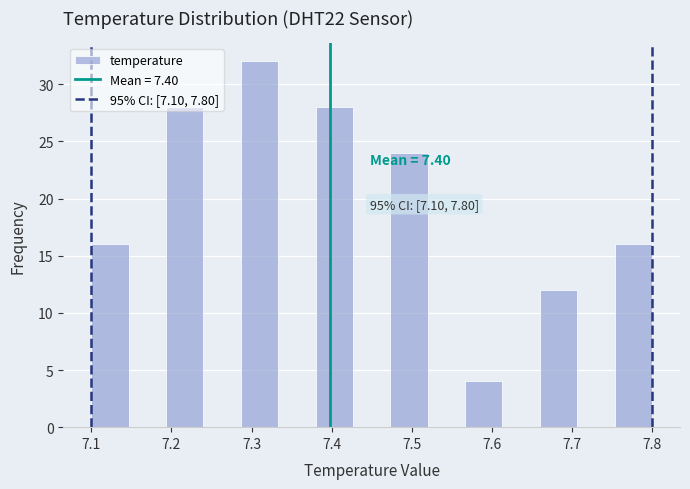

Which range on the x-axis has the tallest bar?

7.29 to 7.33